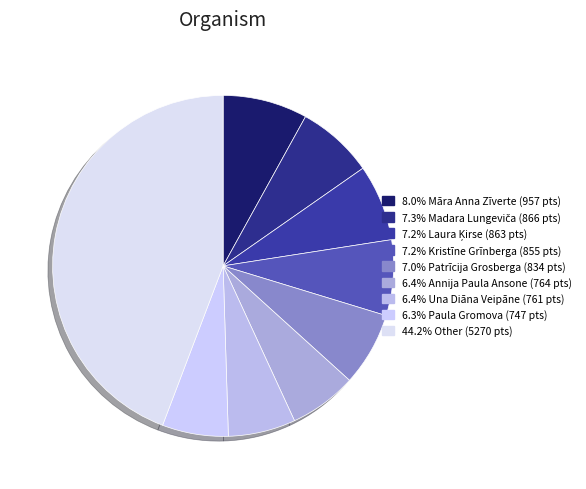

To the nearest percent, what is the average slice percentage?

11%